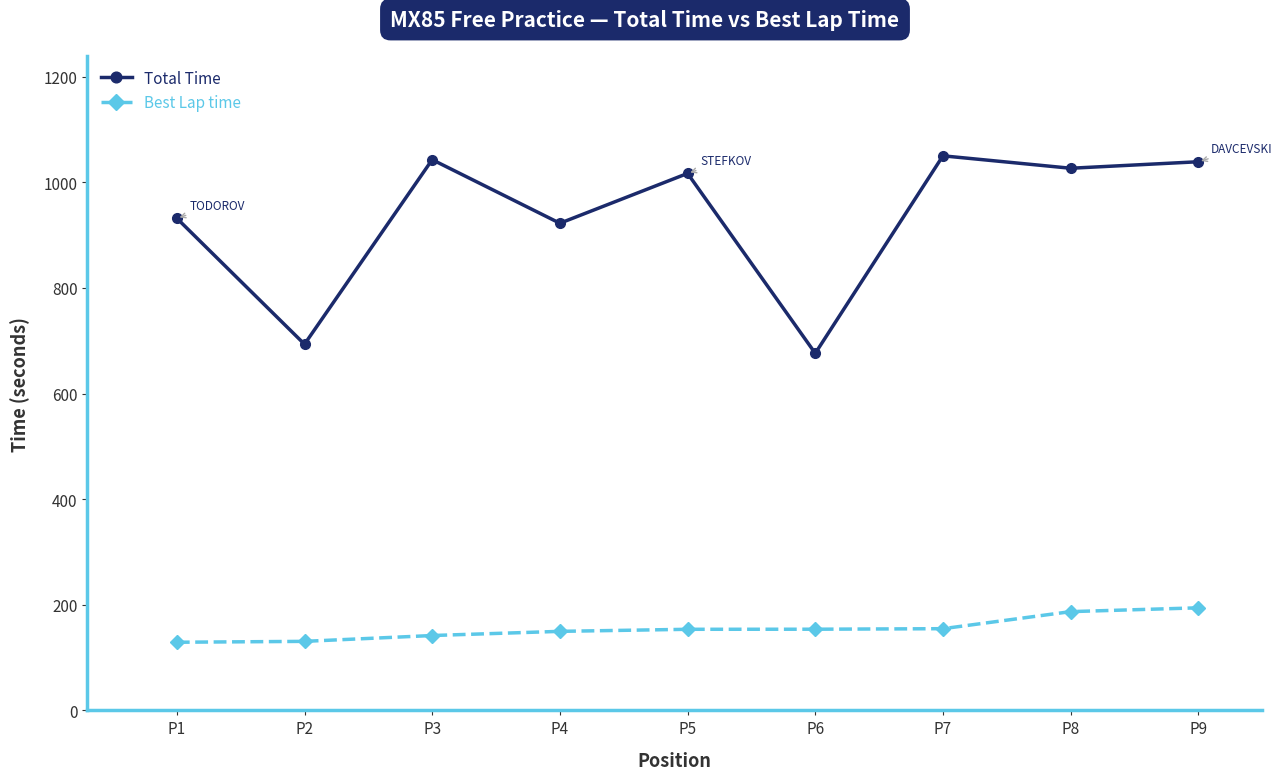

The value of Best Lap time at P7 is 154.7. True or false?

True